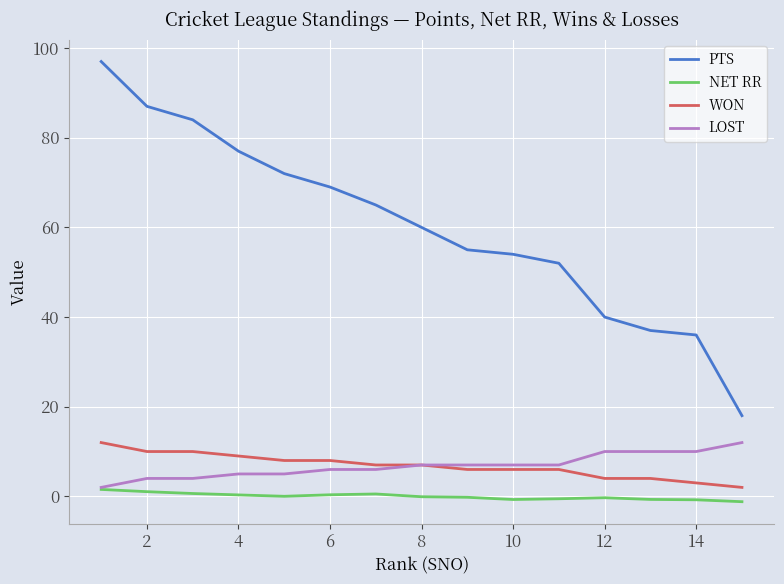

Which series has the largest total across all categories?

PTS